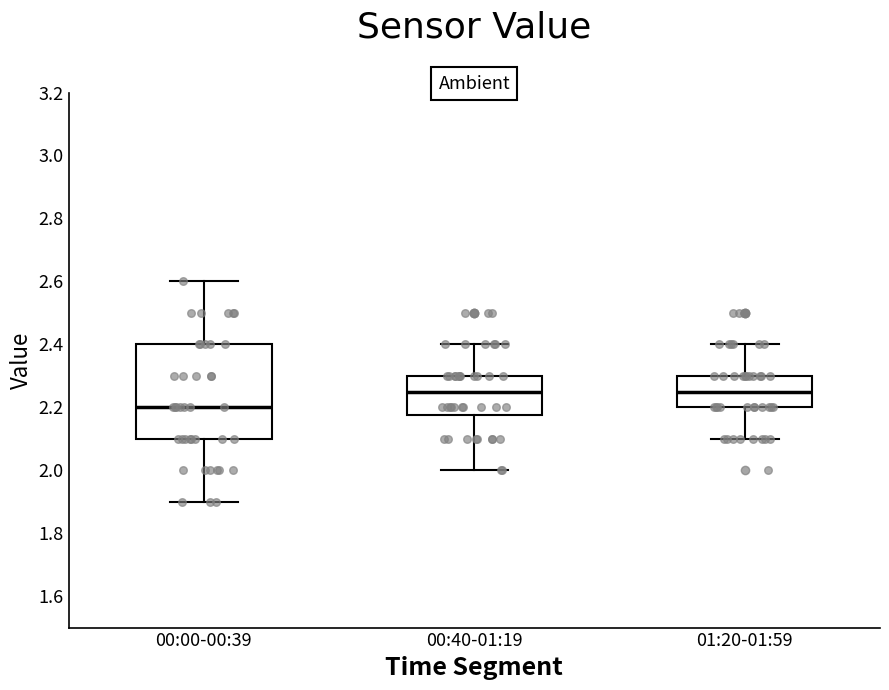

Reading left to right, transcribe this box plot: for each box, give where its median line is, the range the box spans, and where its two whiskers end, as read against the y-axis. The values are not printed on the chart, so give them approximately, as read against the axis.

00:00-00:39: median 2.20, box 2.10 to 2.40, whiskers 1.90 to 2.60
00:40-01:19: median 2.26, box 2.18 to 2.30, whiskers 2.00 to 2.40
01:20-01:59: median 2.26, box 2.20 to 2.30, whiskers 2.10 to 2.40